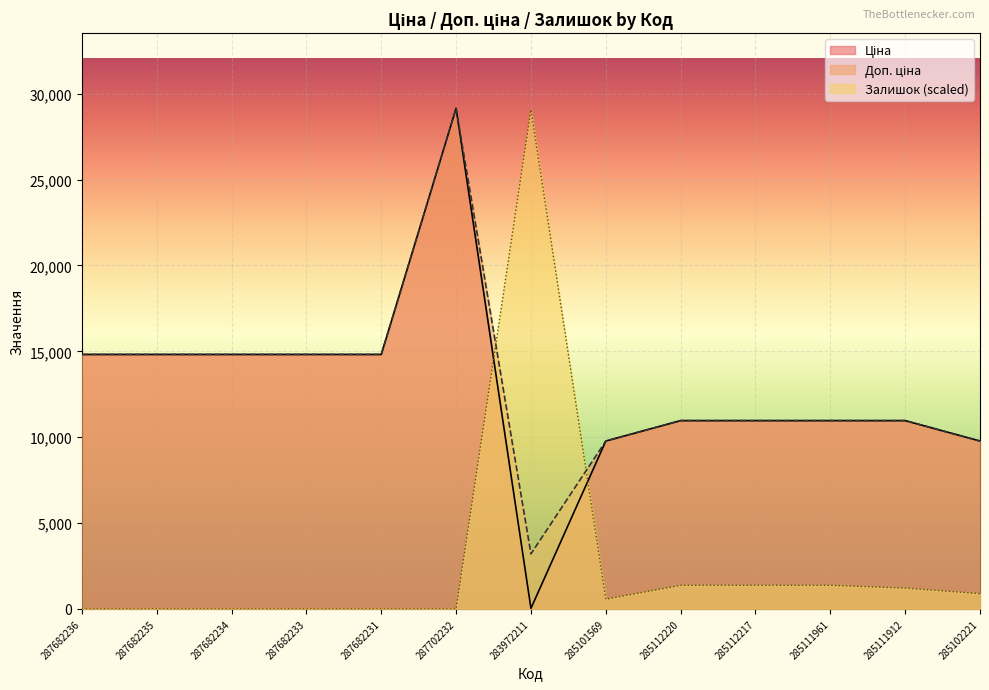

How many values in the Ціна series exceed 10964?

10